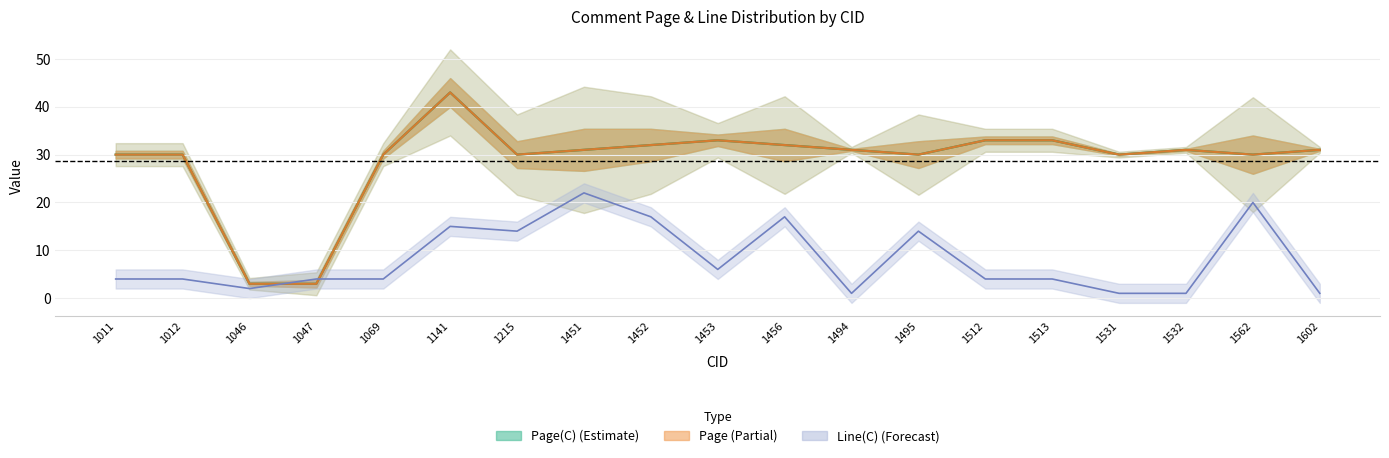

What is the total value across all series at 1602?

63